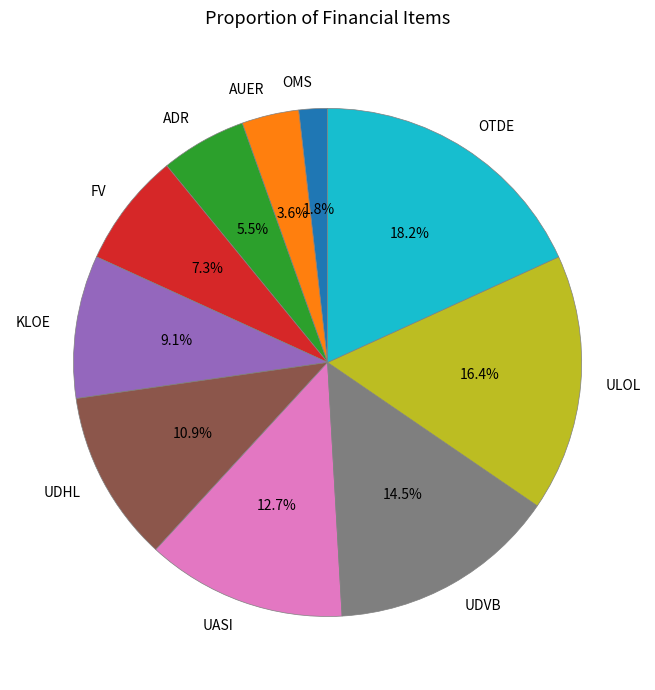

Between AUER and ADR, which is larger?

ADR